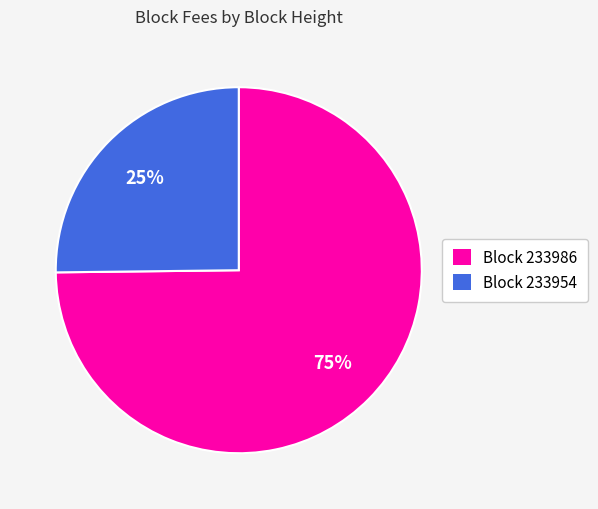

True or false: Block 233986 accounts for 69% of the total.

False